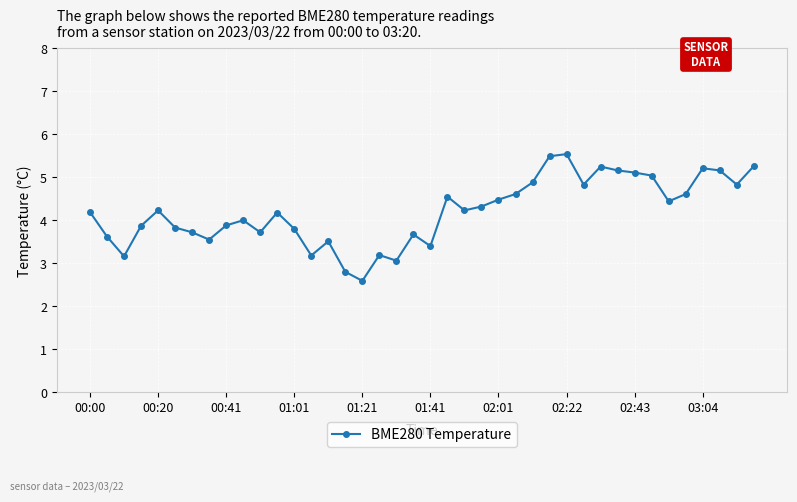

True or false: there are more than 1 points higher than both neighbors.

True